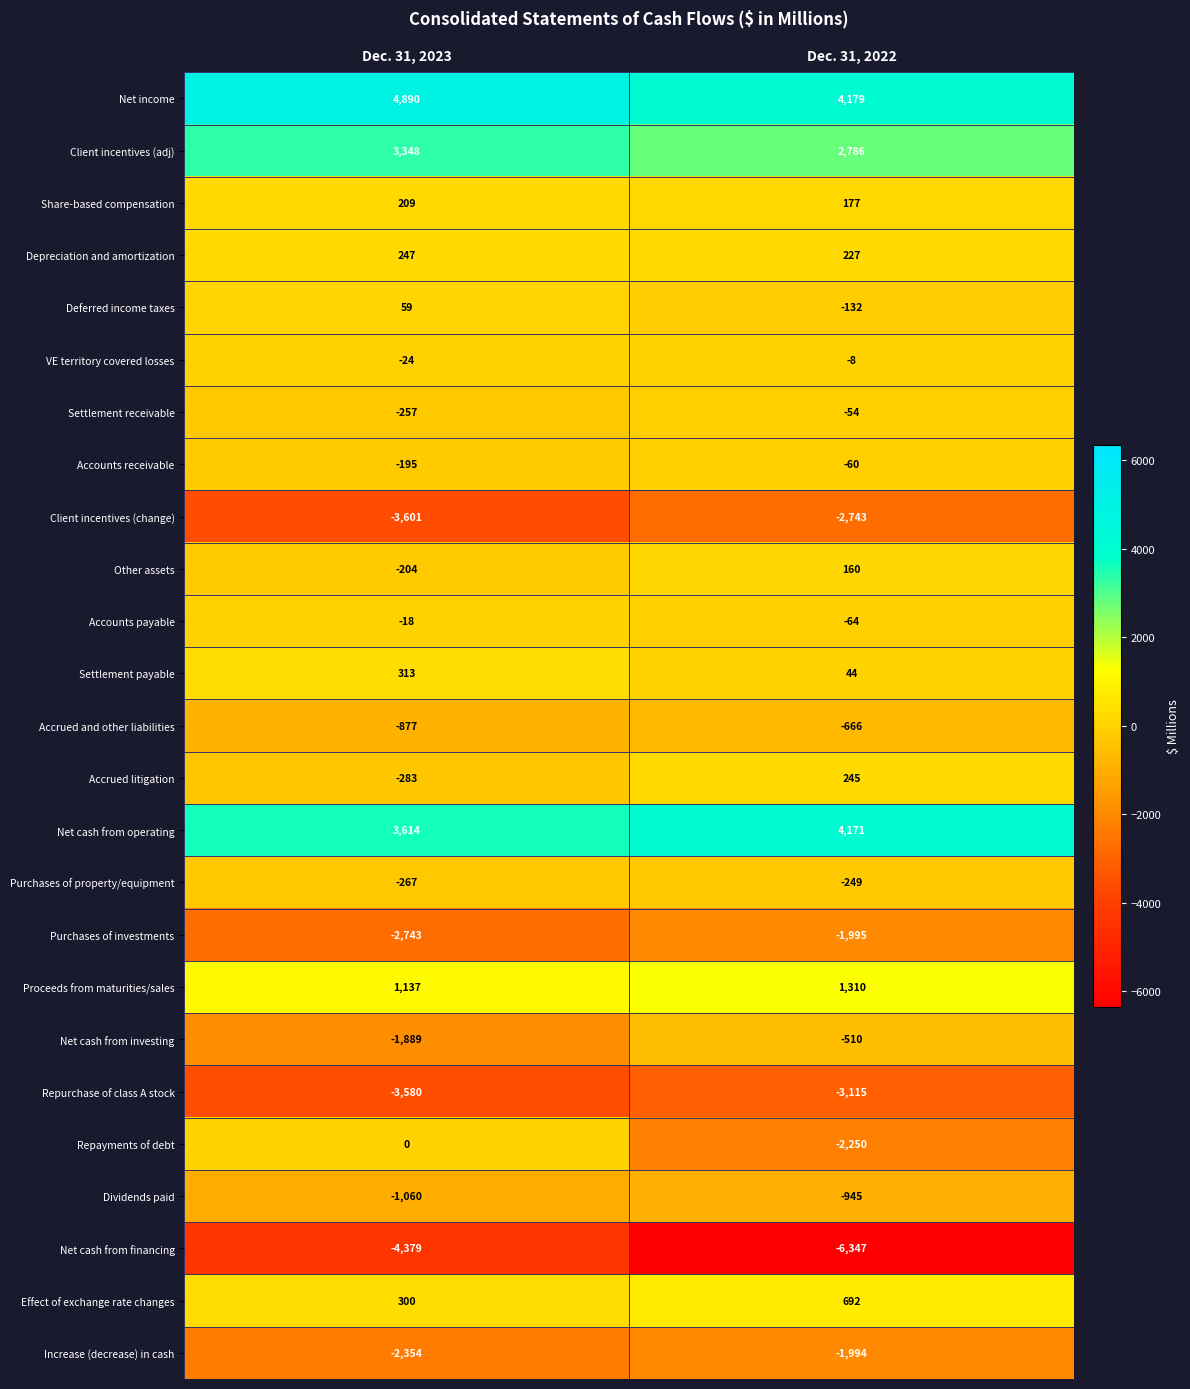

Rank the series at Dec. 31, 2023 from lowest to highest value.

Net cash from financing, Client incentives (change), Repurchase of class A stock, Purchases of investments, Increase (decrease) in cash, Net cash from investing, Dividends paid, Accrued and other liabilities, Accrued litigation, Purchases of property/equipment, Settlement receivable, Other assets, Accounts receivable, VE territory covered losses, Accounts payable, Repayments of debt, Deferred income taxes, Share-based compensation, Depreciation and amortization, Effect of exchange rate changes, Settlement payable, Proceeds from maturities/sales, Client incentives (adj), Net cash from operating, Net income